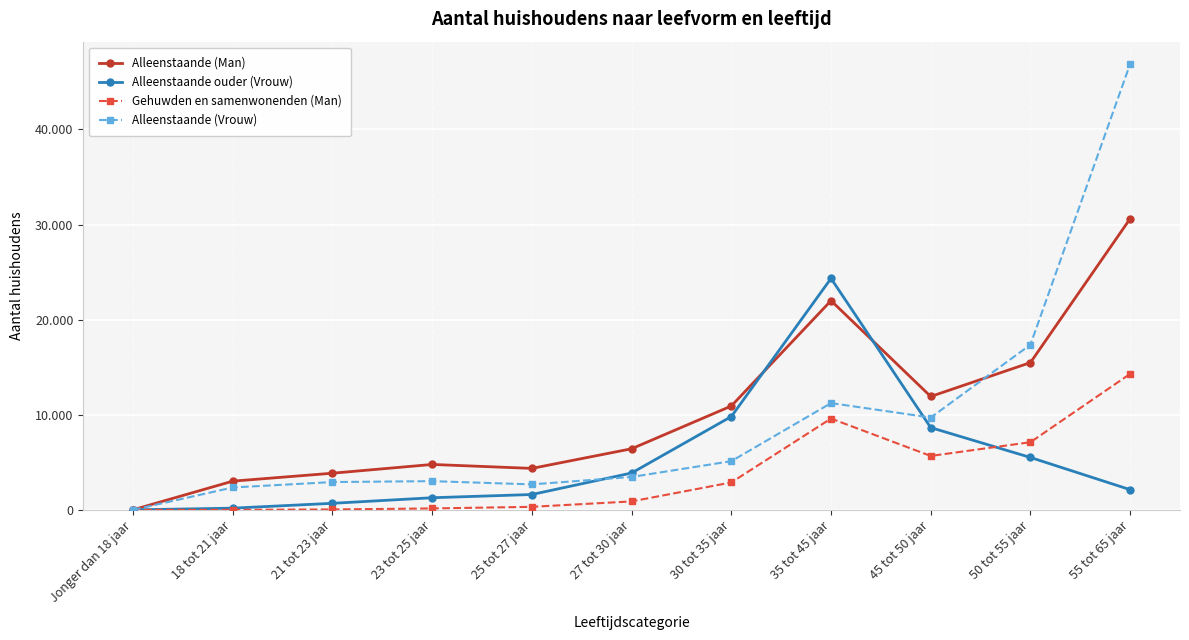

Reading left to right, extract all data points from this chart.

Alleenstaande (Man): 10	3020	3855	4775	4360	6425	10920	21995	11920	15485	30615
Alleenstaande ouder (Vrouw): 0	180	690	1275	1615	3875	9810	24335	8650	5510	2125
Gehuwden en samenwonenden (Man): 0	5	45	150	320	890	2885	9600	5670	7115	14300
Alleenstaande (Vrouw): 5	2355	2925	3020	2680	3460	5120	11225	9705	17365	46880